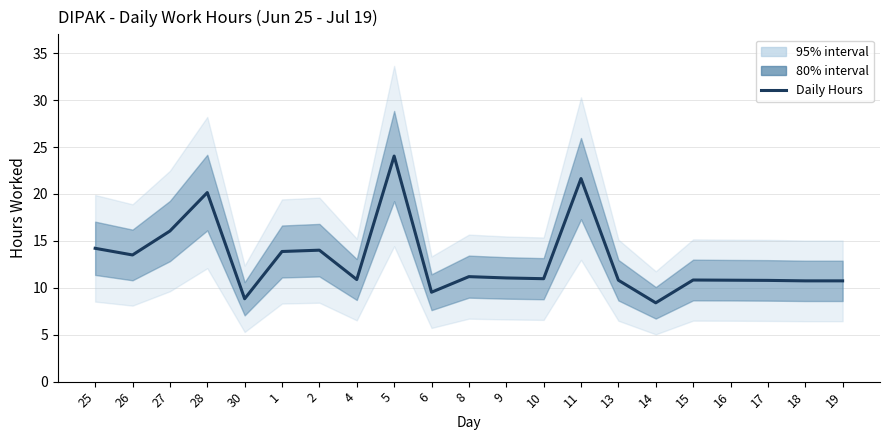

What is the ratio of the value at 10 to the value at 13?

1.0